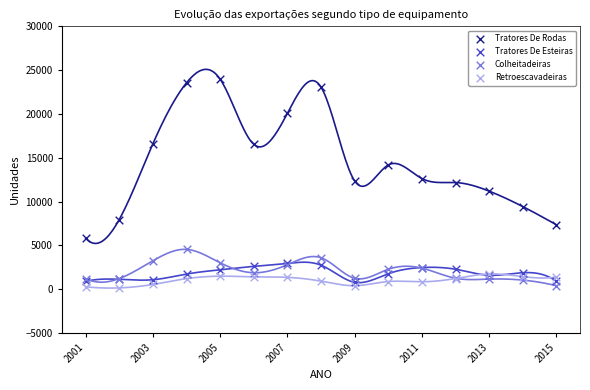

Which series reaches the maximum Y coordinate?

Tratores De Rodas